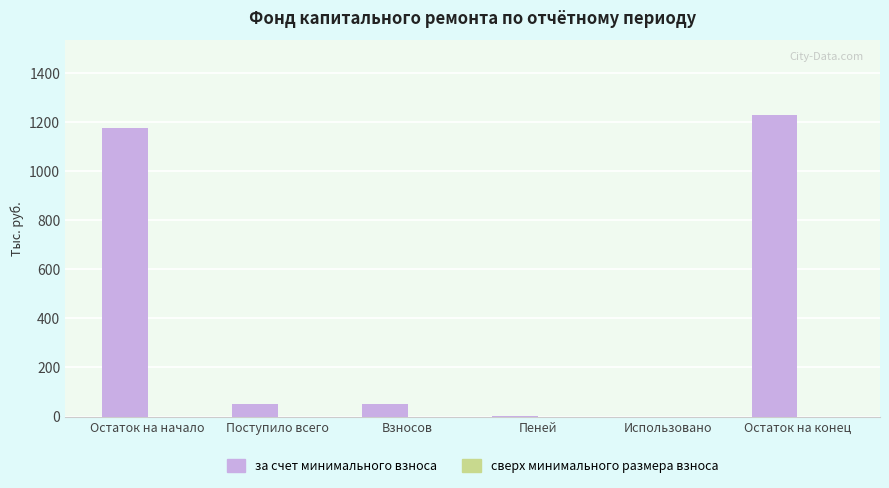

Which has a higher value, Остаток на конец or Поступило всего?

Остаток на конец